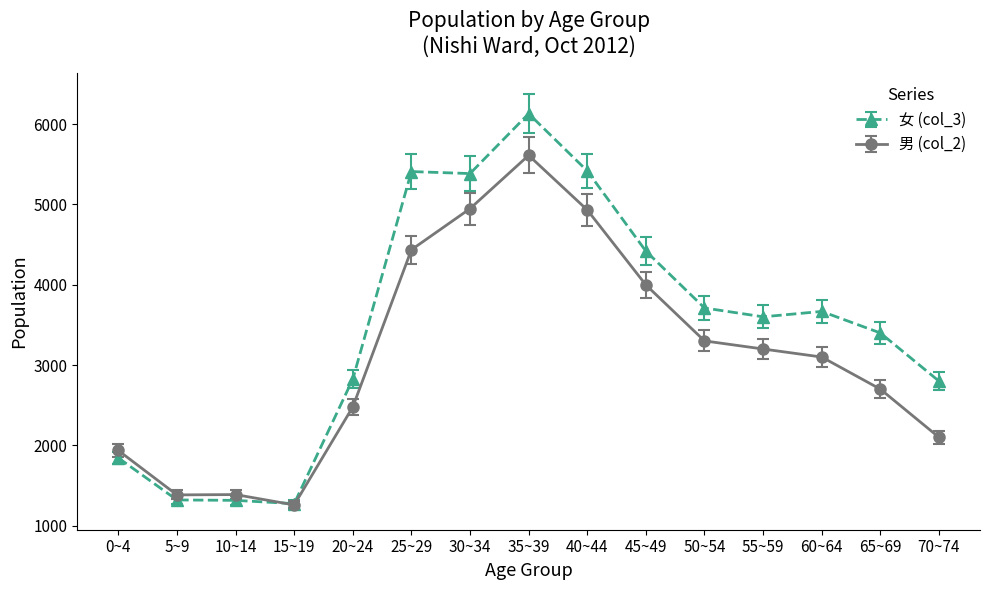

Which series has the largest total across all categories?

女 (col_3)